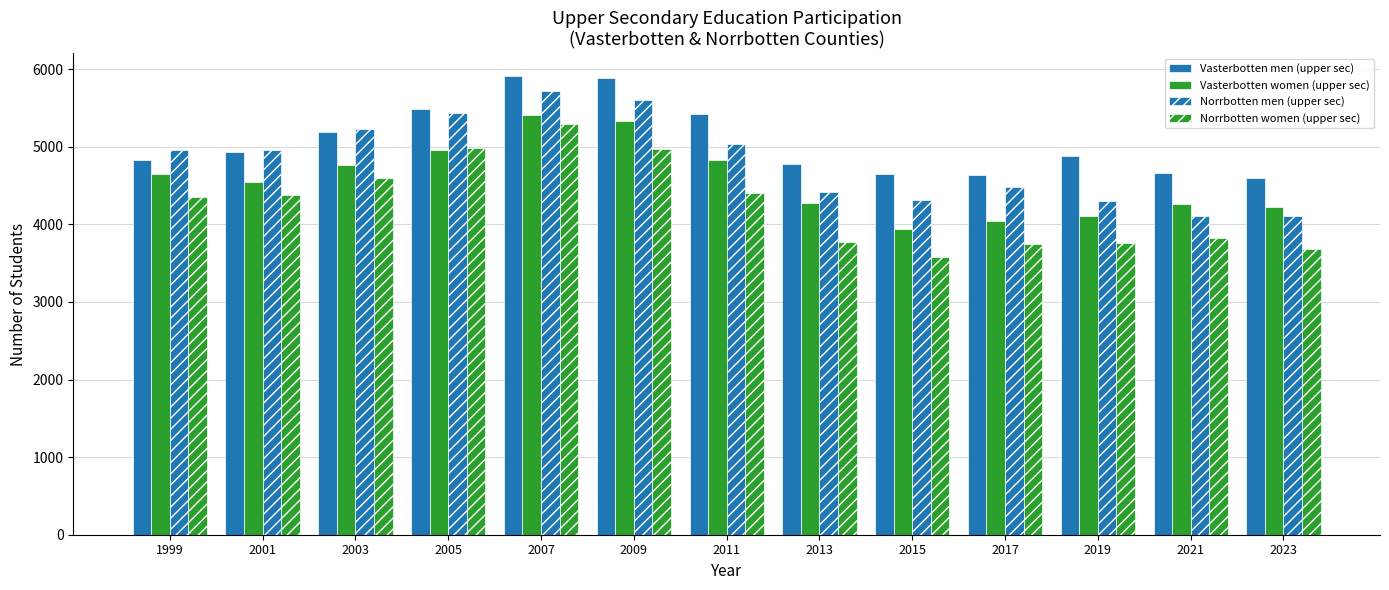

Count the number of data series in this chart.

4